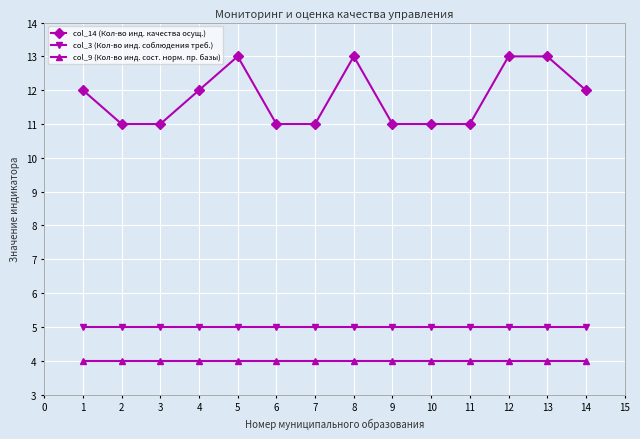

What is the value of the col_14 (Кол-во инд. качества осущ.) point at the 7th from the left?

11